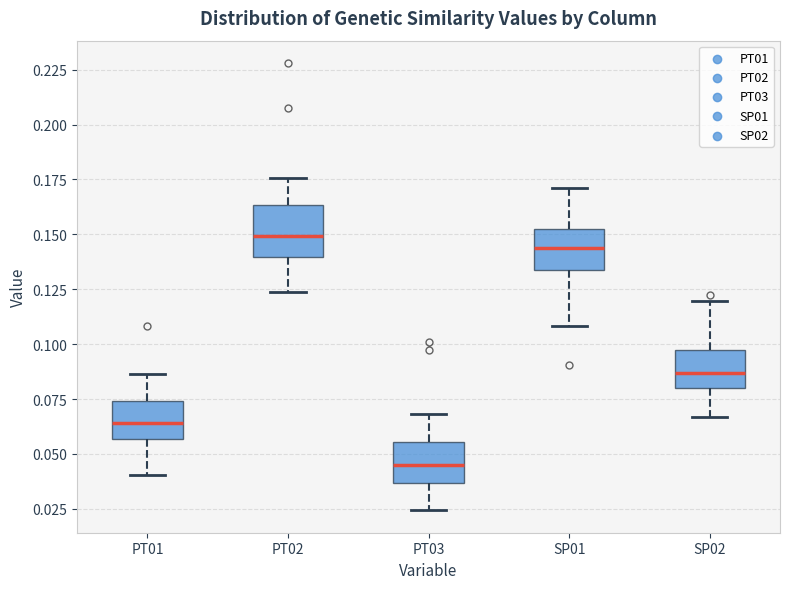

Which box has the highest median line?

PT02